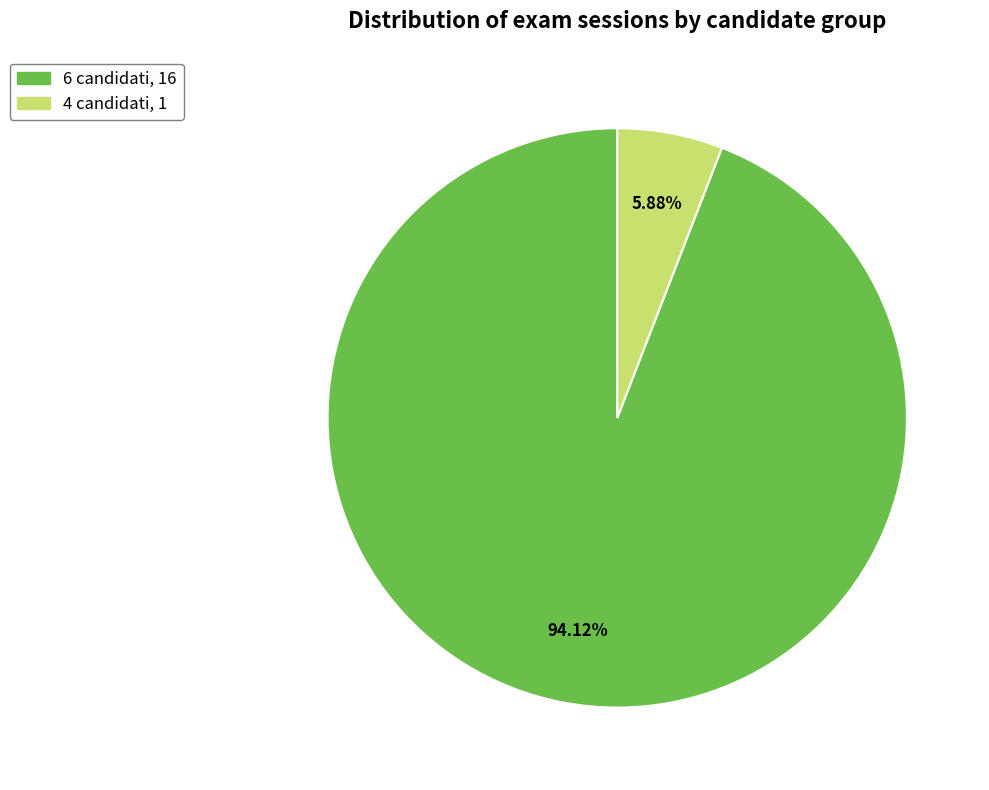

What percentage is the 6 candidati slice, to the nearest percent?

94%